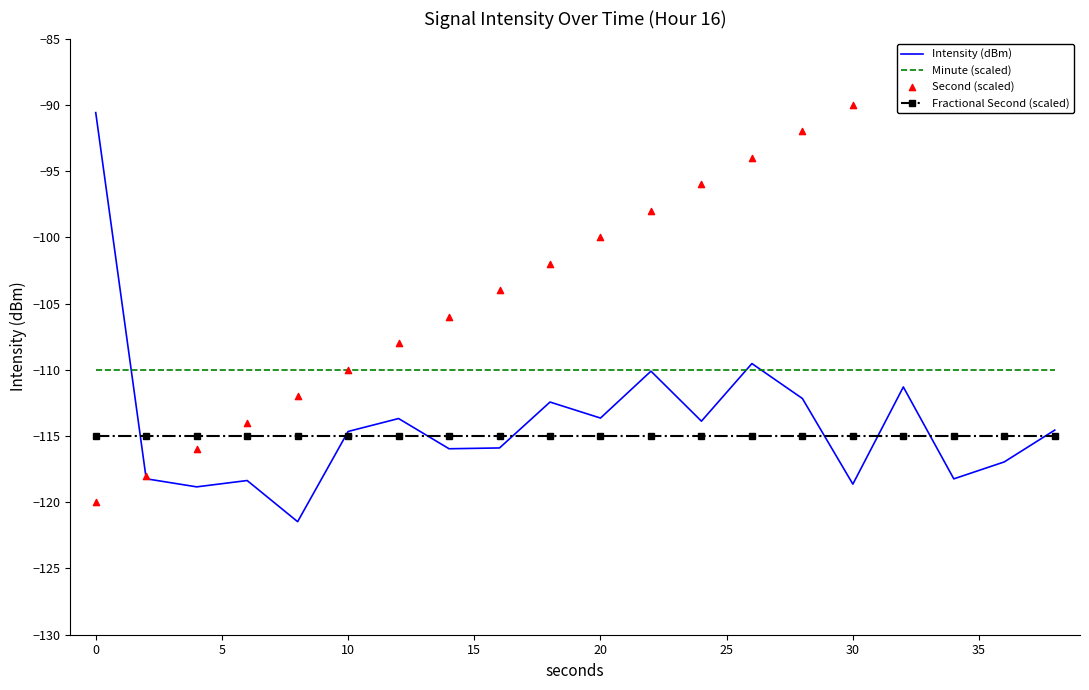

True or false: Minute (scaled) and Fractional Second (scaled) cross at least once.

False